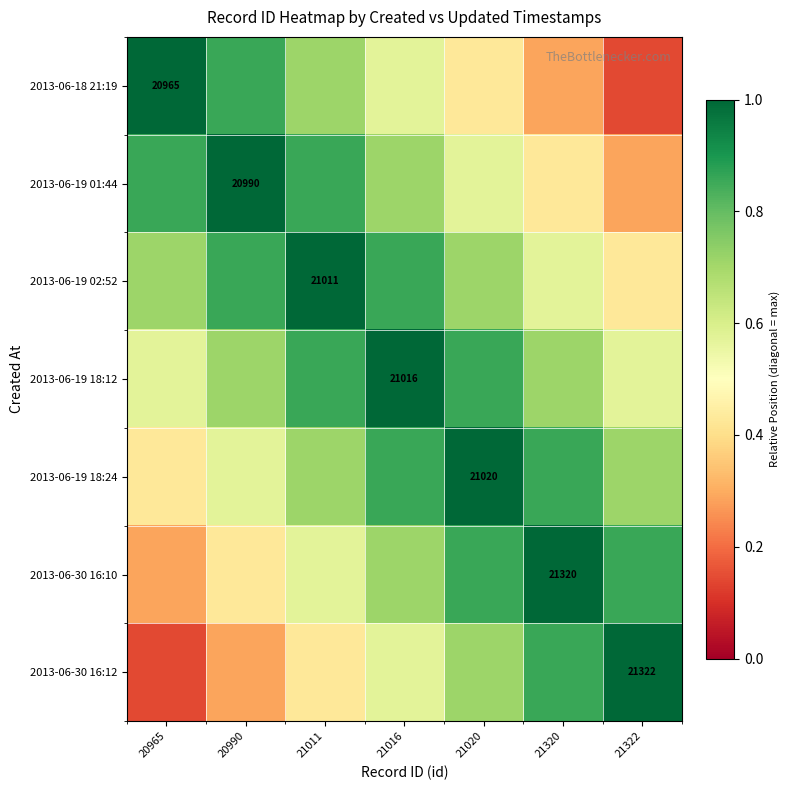

At which label does 2013-06-18 21:19 reach its minimum?

21322